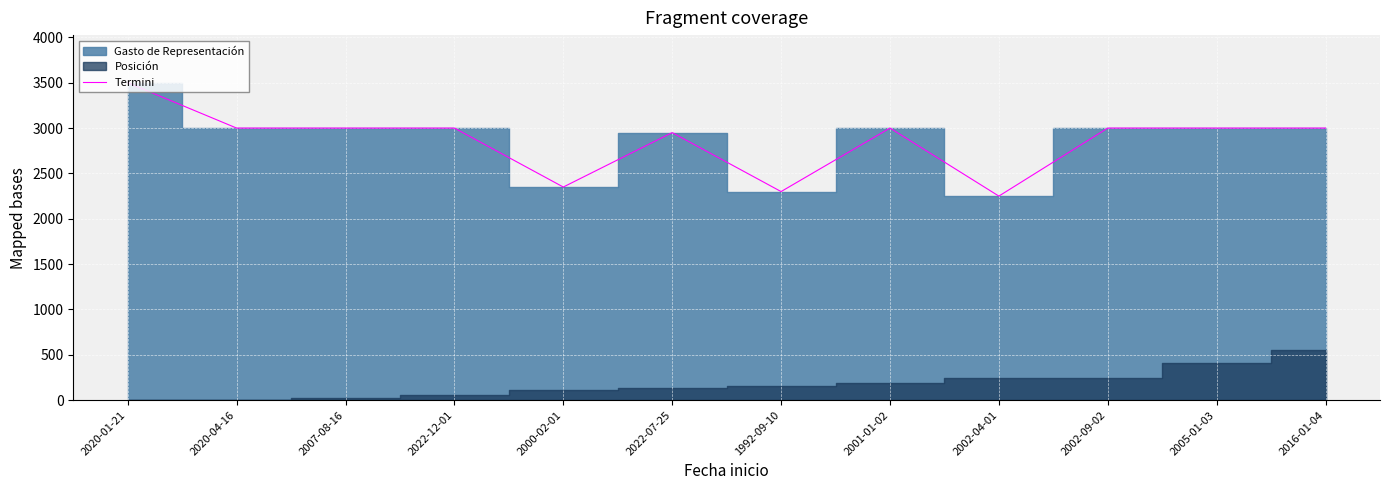

What is the difference between the maximum and minimum values?

1250